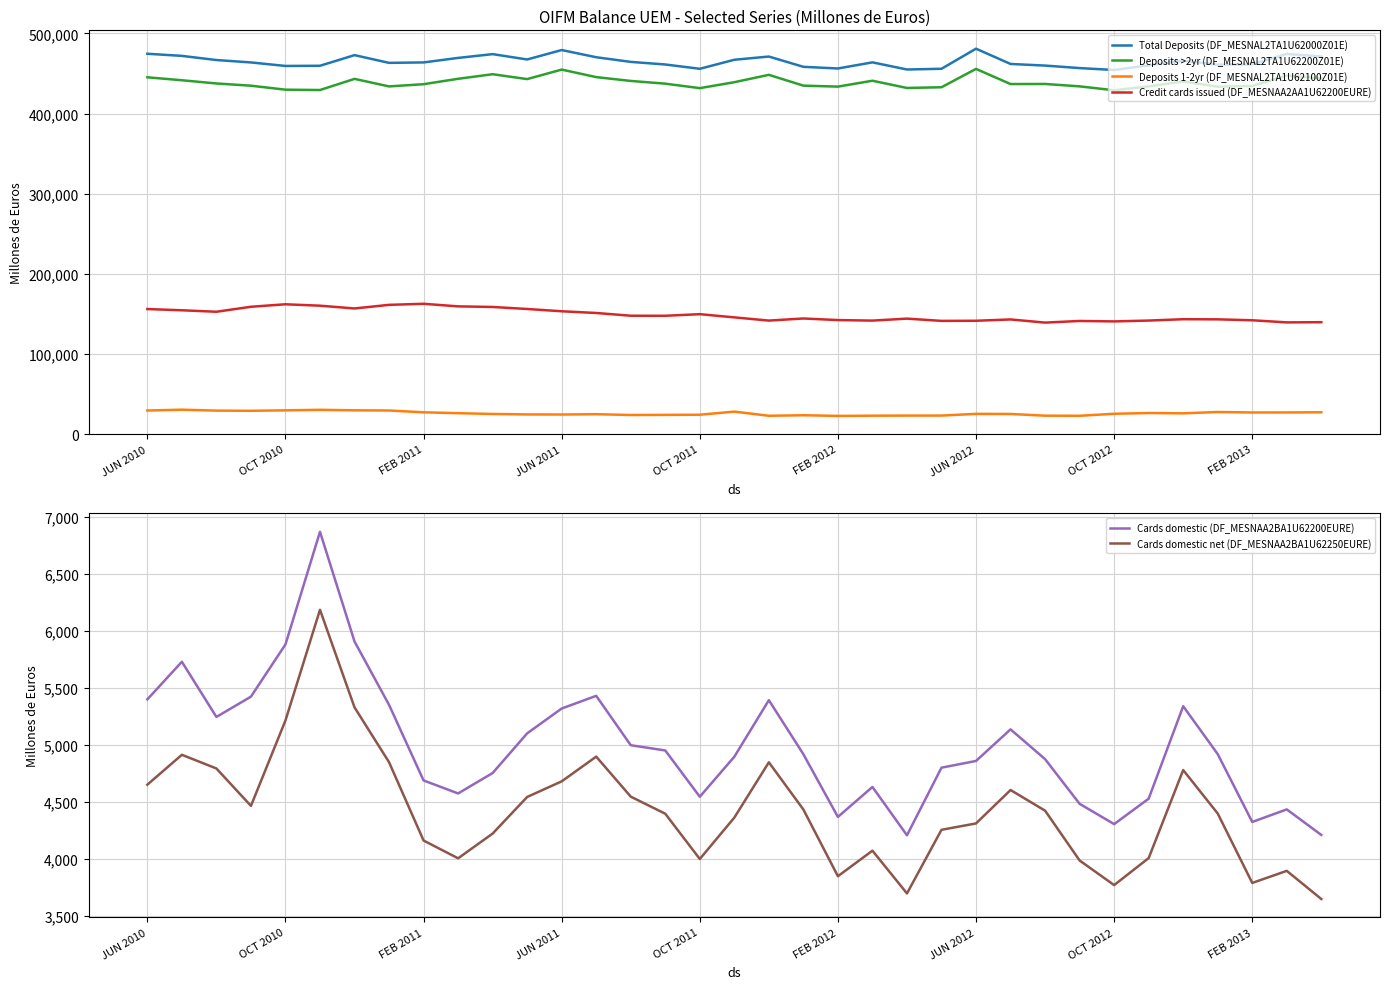

What are all the series names shown in the legend?

Total Deposits (DF_MESNAL2TA1U62000Z01E), Deposits >2yr (DF_MESNAL2TA1U62200Z01E), Deposits 1-2yr (DF_MESNAL2TA1U62100Z01E), Credit cards issued (DF_MESNAA2AA1U62200EURE), Cards domestic (DF_MESNAA2BA1U62200EURE), Cards domestic net (DF_MESNAA2BA1U62250EURE)